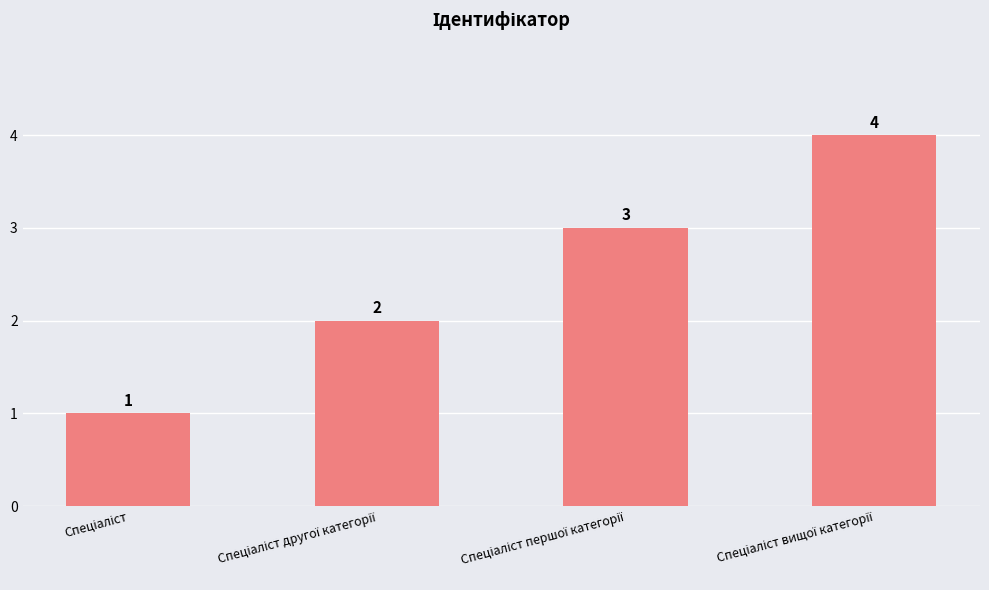

What is the maximum value shown in the chart?

4